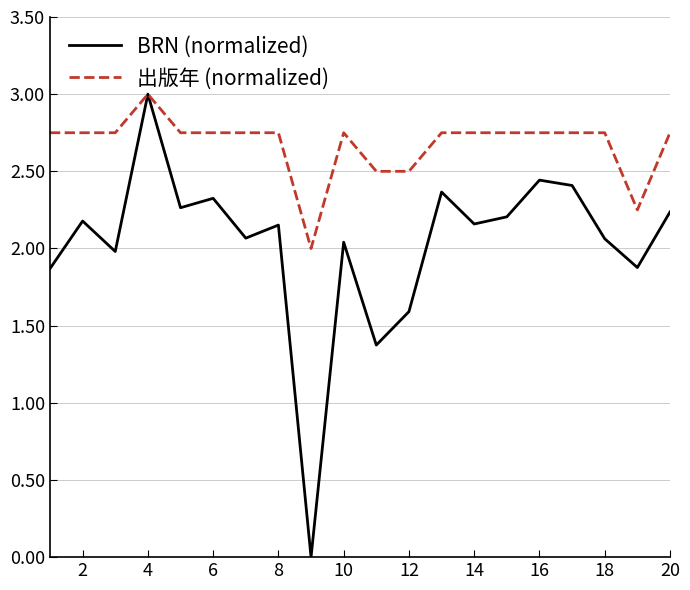

What are all the series names shown in the legend?

BRN (normalized), 出版年 (normalized)